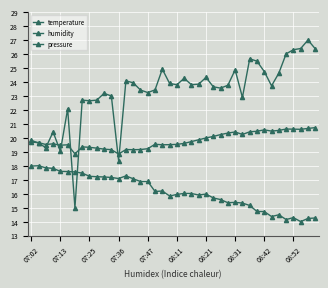

How many categories are shown in the chart?

40